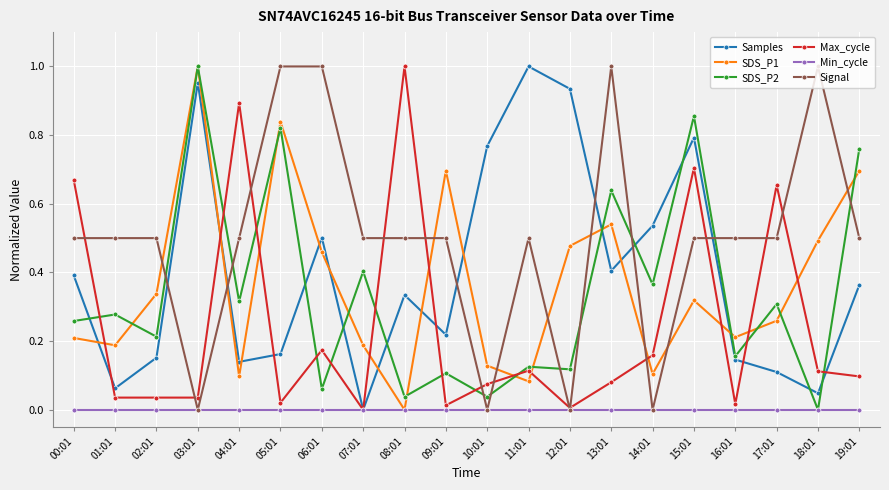

Which series changed the most between 06:01 and 15:01?

SDS_P2